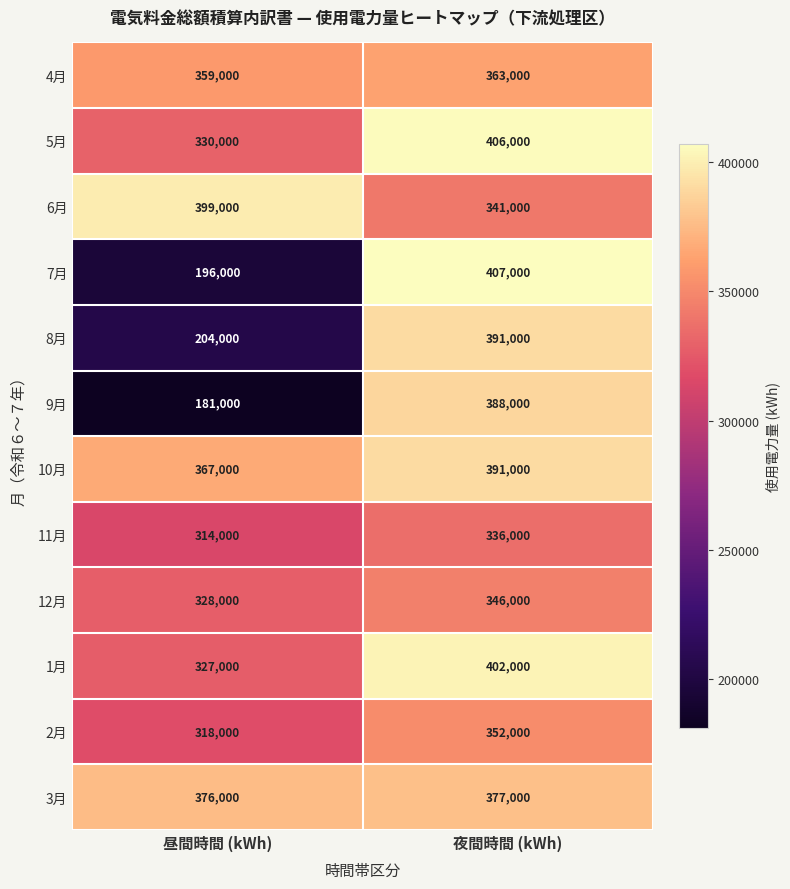

What is the greatest value displayed?

407000